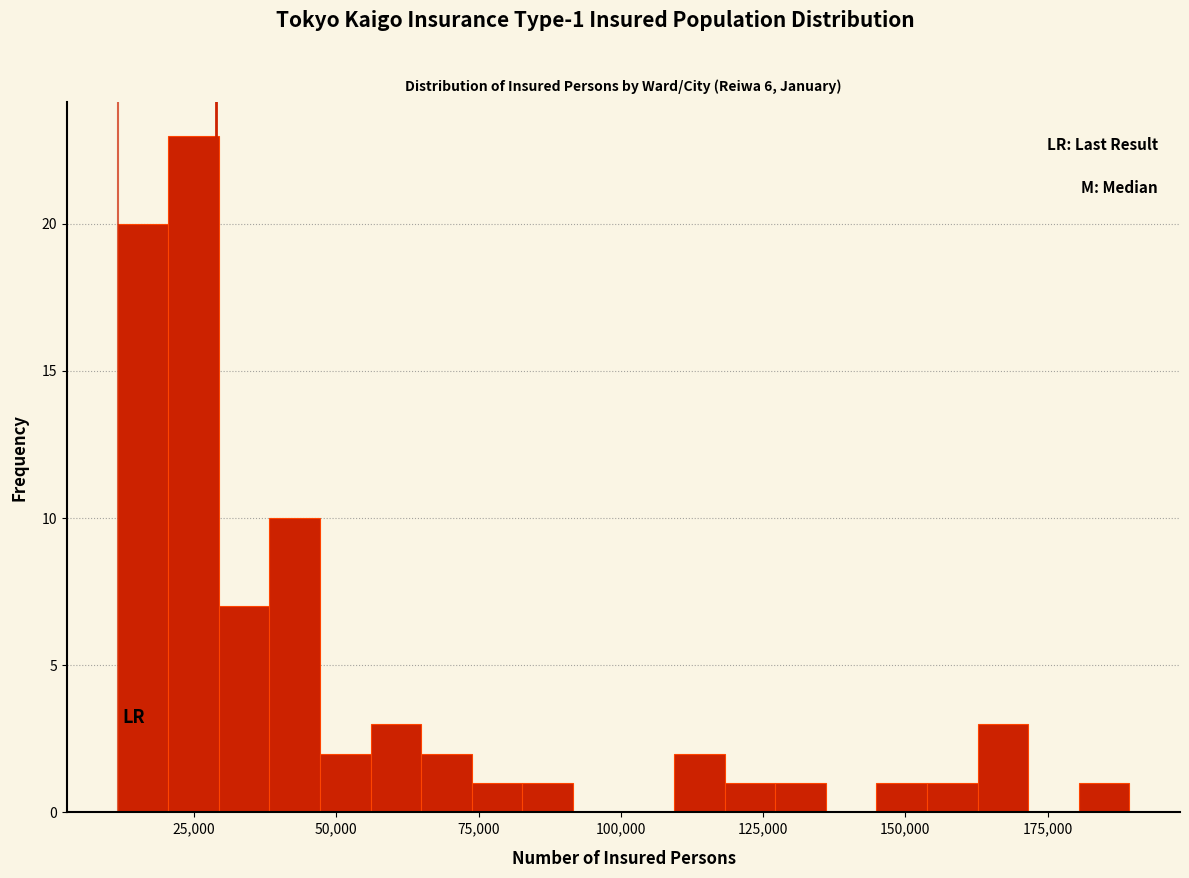

Around what value on the x-axis is the tallest bar? Give the approximate position of its centre, as read against the axis.

25000